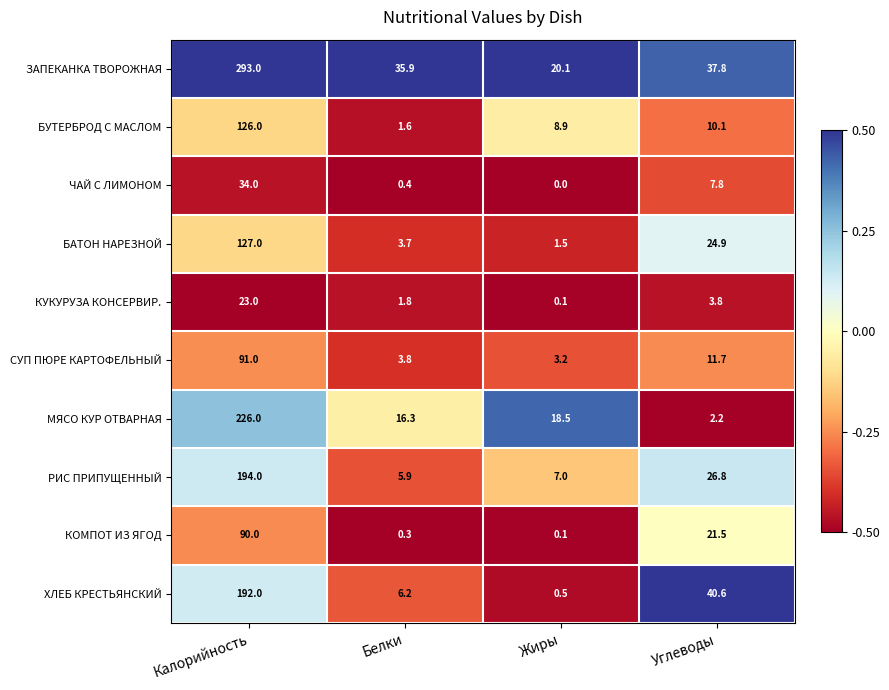

At how many categories does at least one series exceed 0?

4